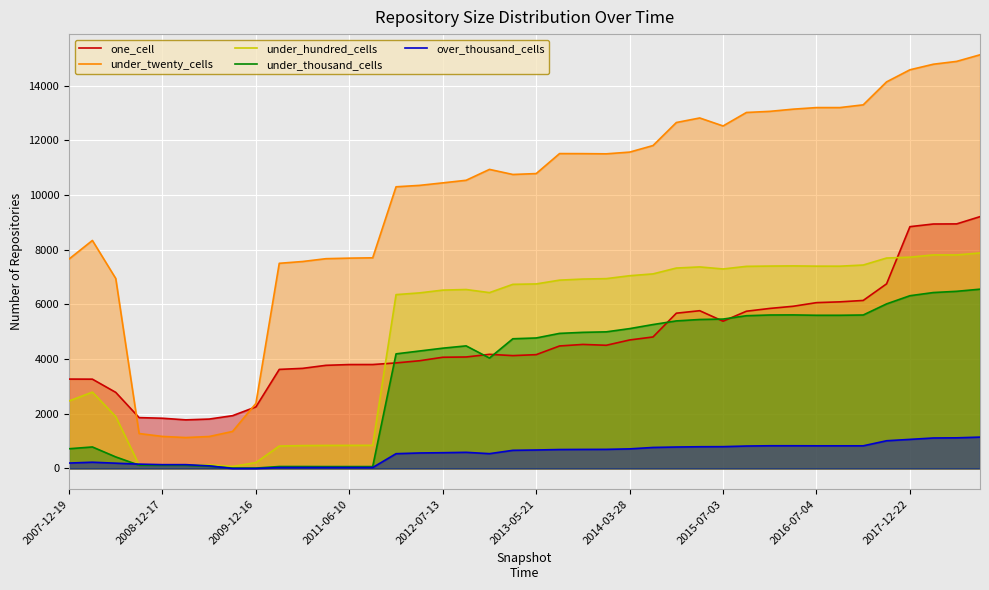

What is the value of the under_twenty_cells point at the 33rd from the left?

13196